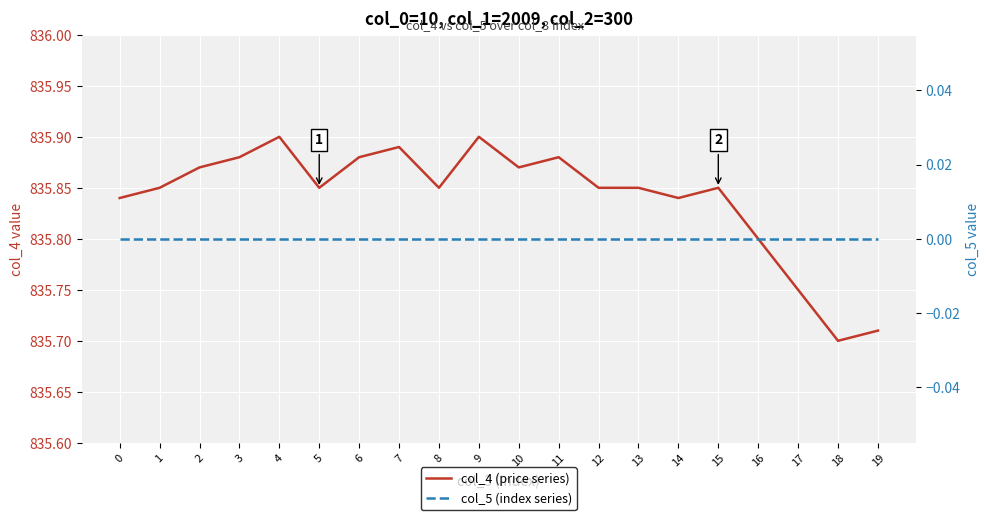

At which category does col_4 (price series) reach its first local valley?

5